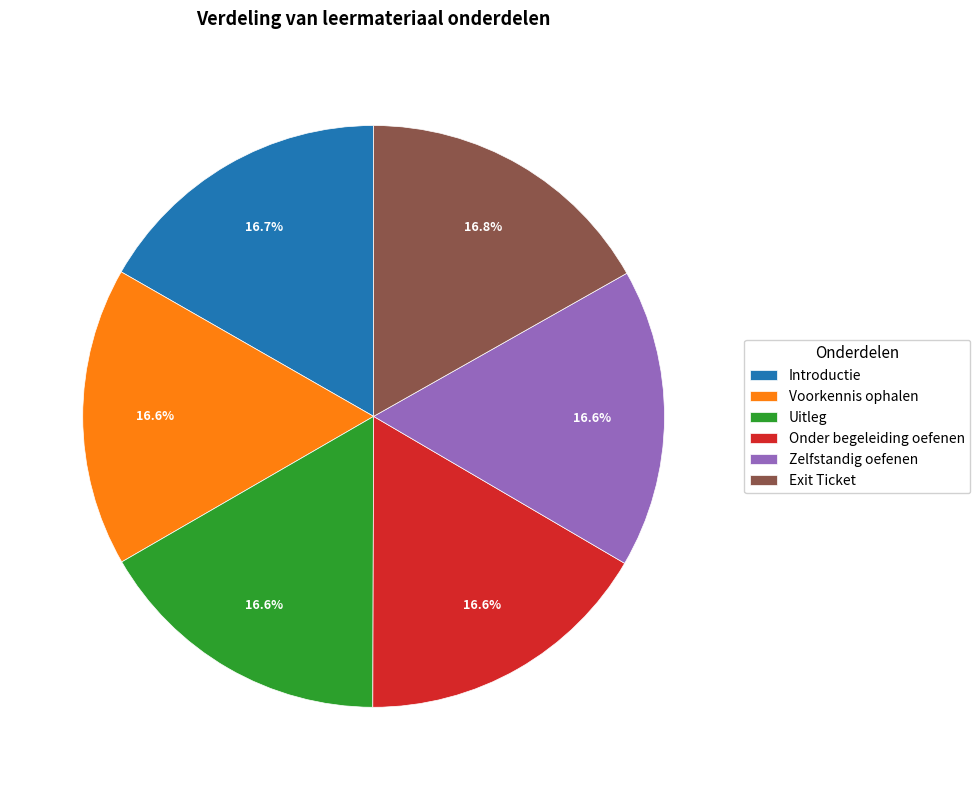

Combined, what portion of the pie is Exit Ticket and Zelfstandig oefenen?

33.4%